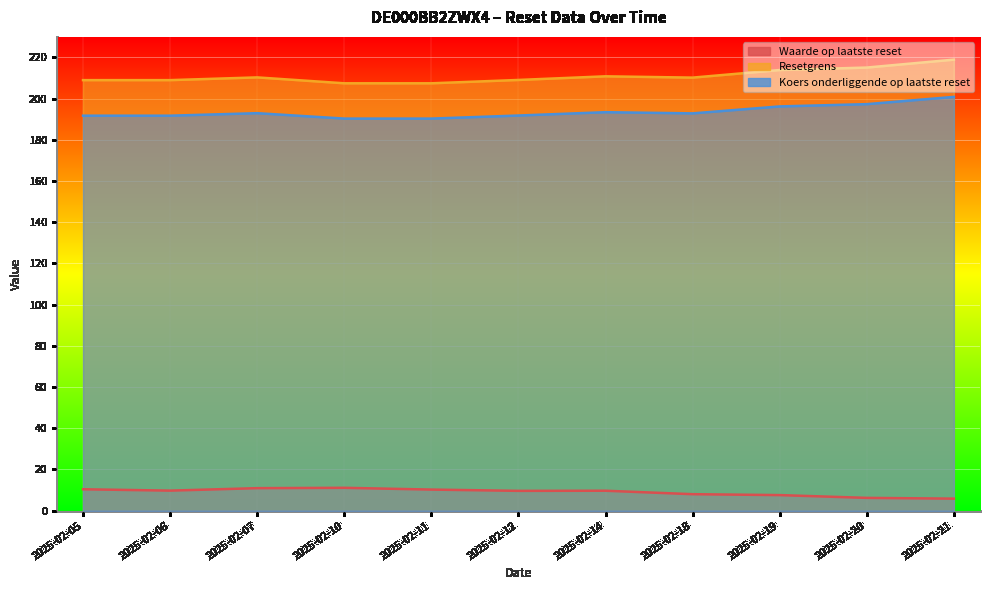

What is the average value of the Waarde op laatste reset series?

9.0